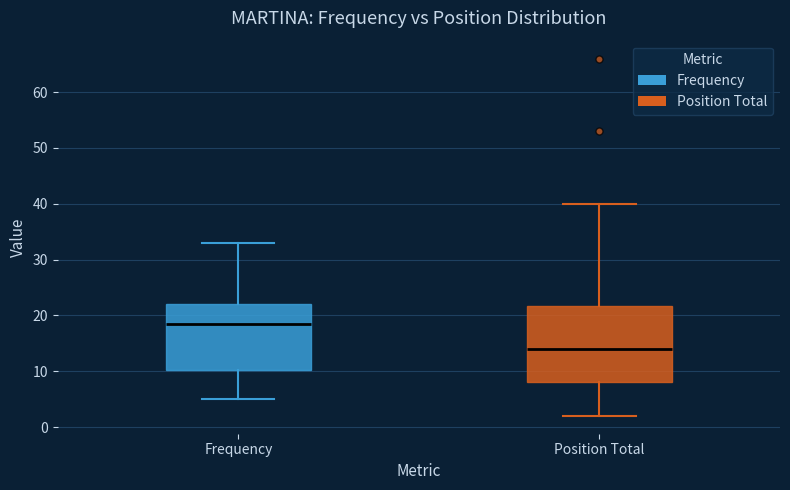

Which box has the highest median line?

Frequency